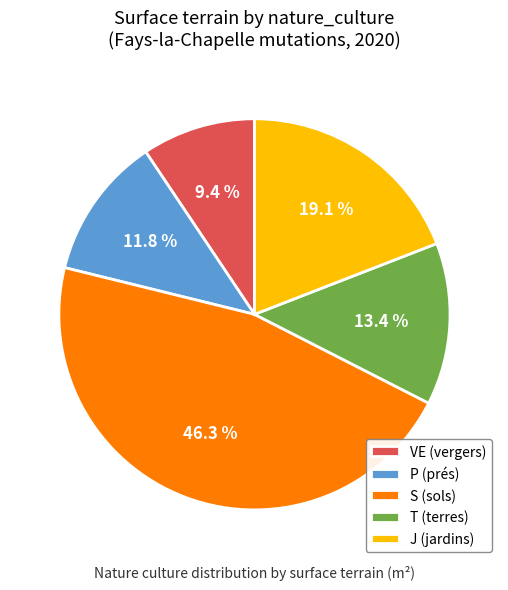

To the nearest percent, what is the average slice percentage?

20%